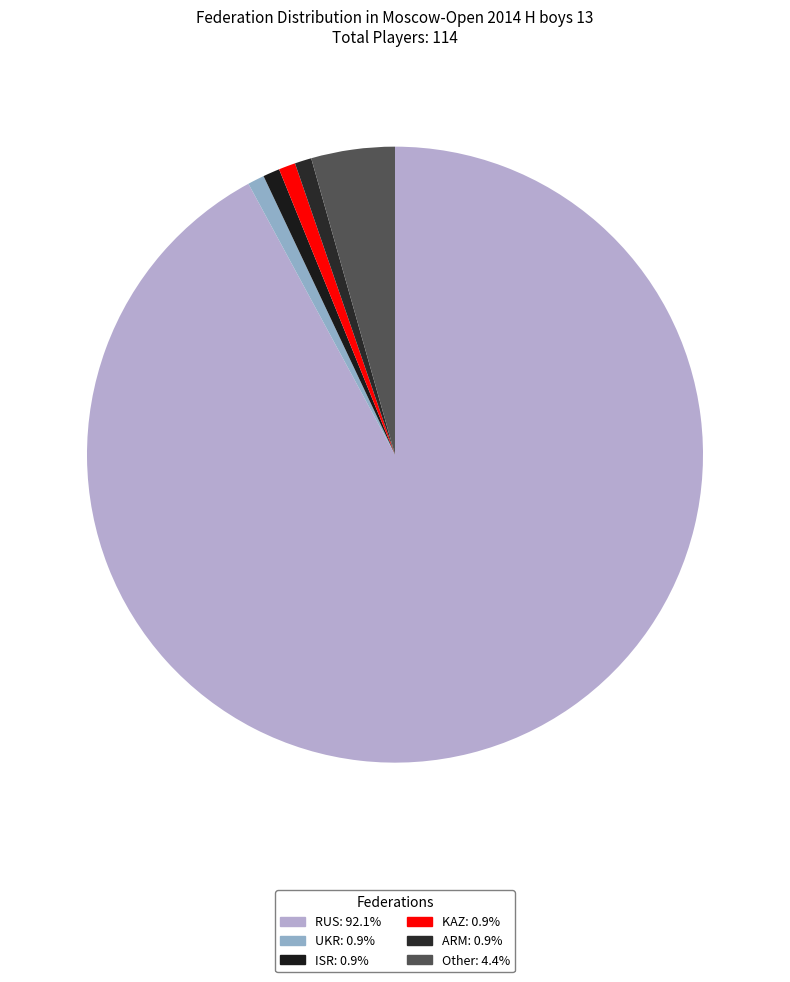

The Other slice represents 12% of the pie. True or false?

False